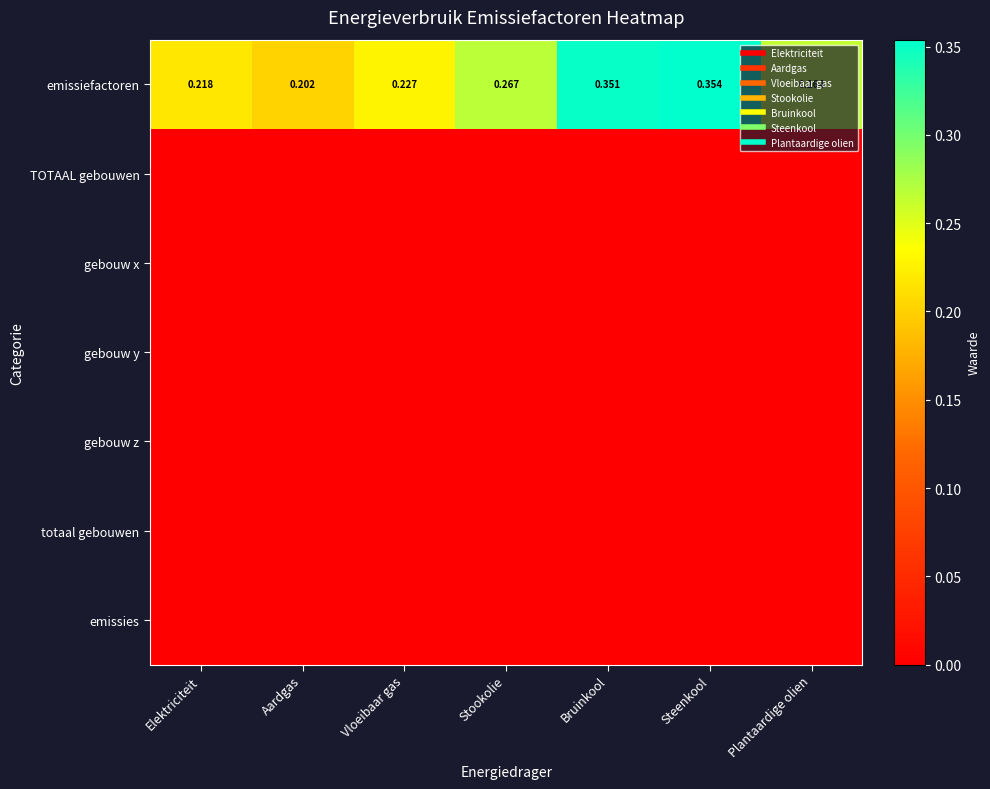

How many series are shown in this chart?

7